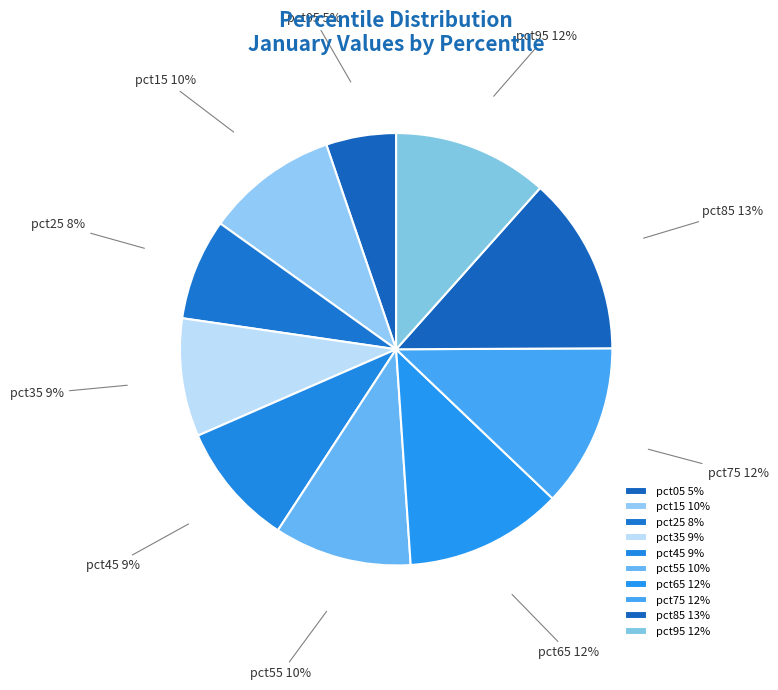

To the nearest percent, what is the combined percentage of pct15 and pct75?

22%